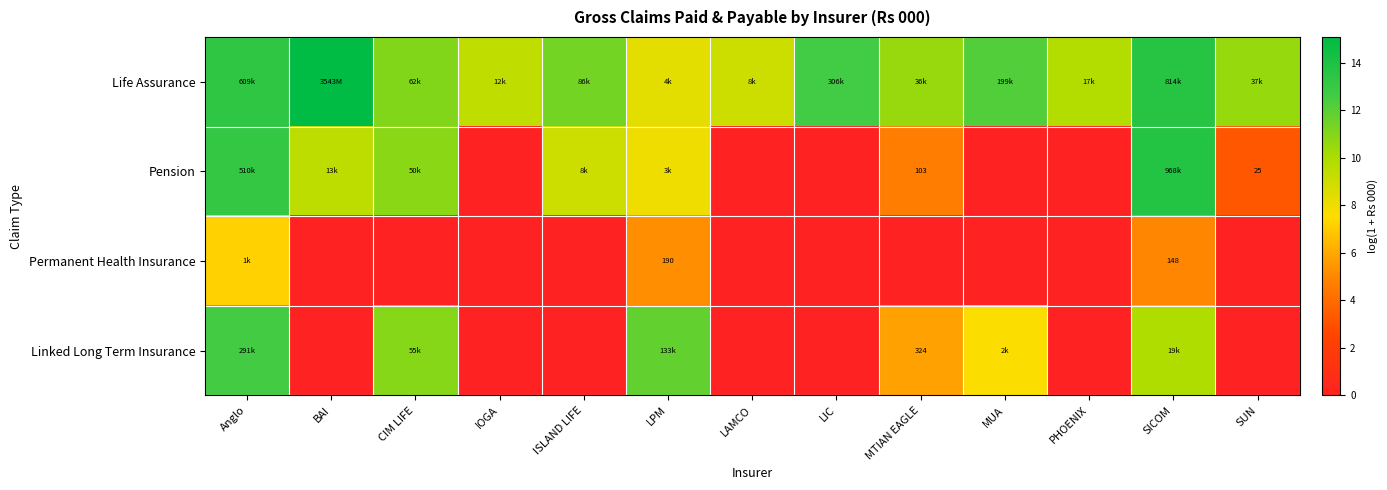

At which category is the sum across all series the highest?

Anglo